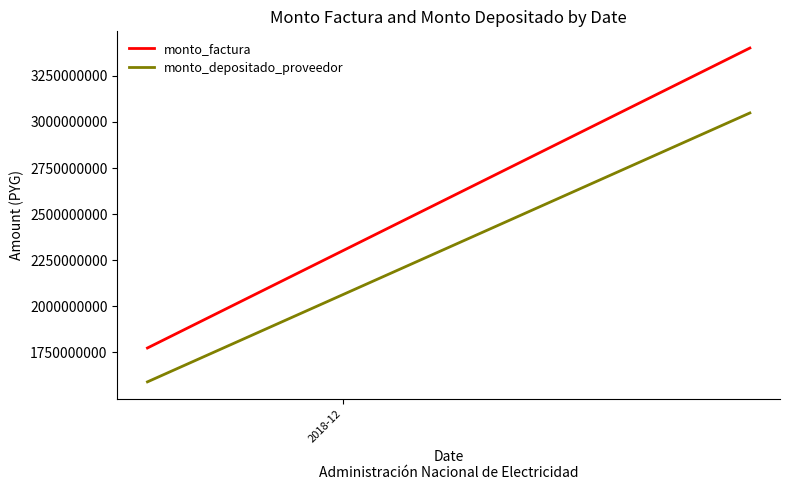

How many data points does each series have?

2